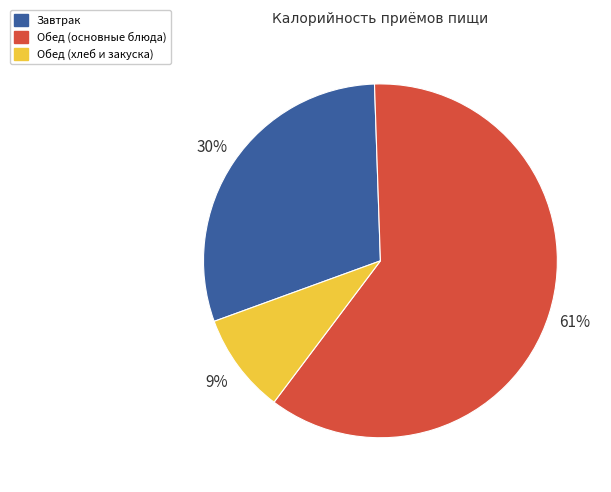

Which has a higher value, Обед (основные блюда) or Завтрак?

Обед (основные блюда)